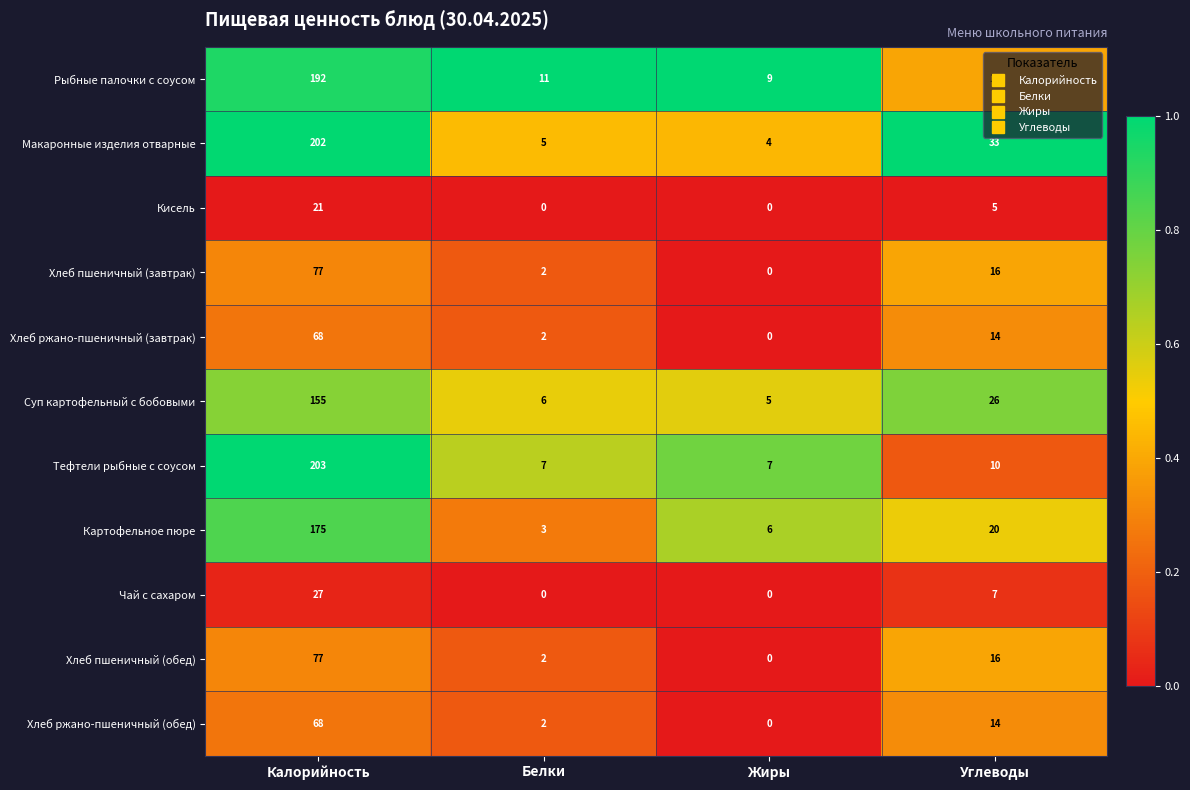

The value of Хлеб пшеничный (завтрак) at Жиры is 40. True or false?

False